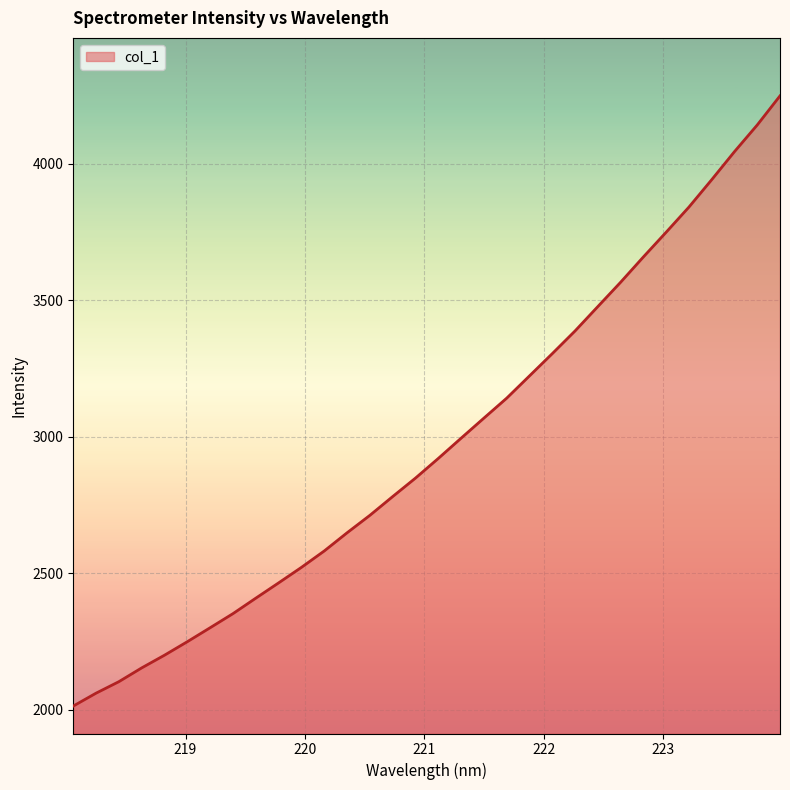

What is the greatest value displayed?

4249.6